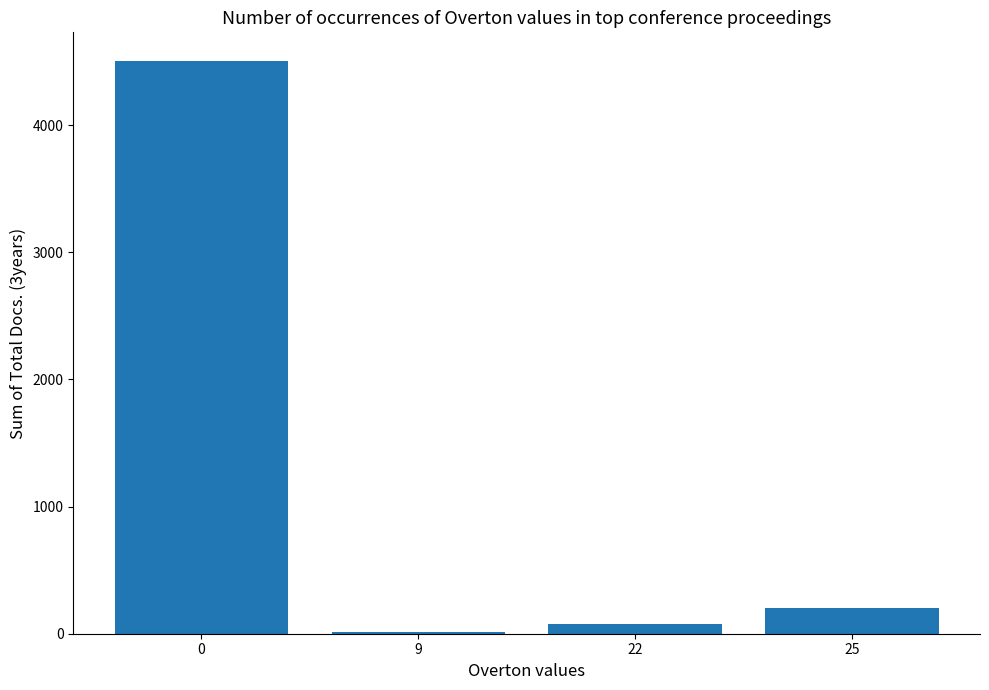

What is the approximate value at 0?

4505